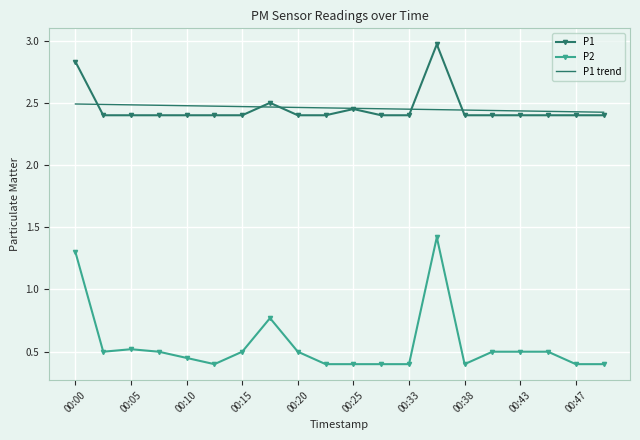

True or false: P2 and P1 intersect in this chart.

False